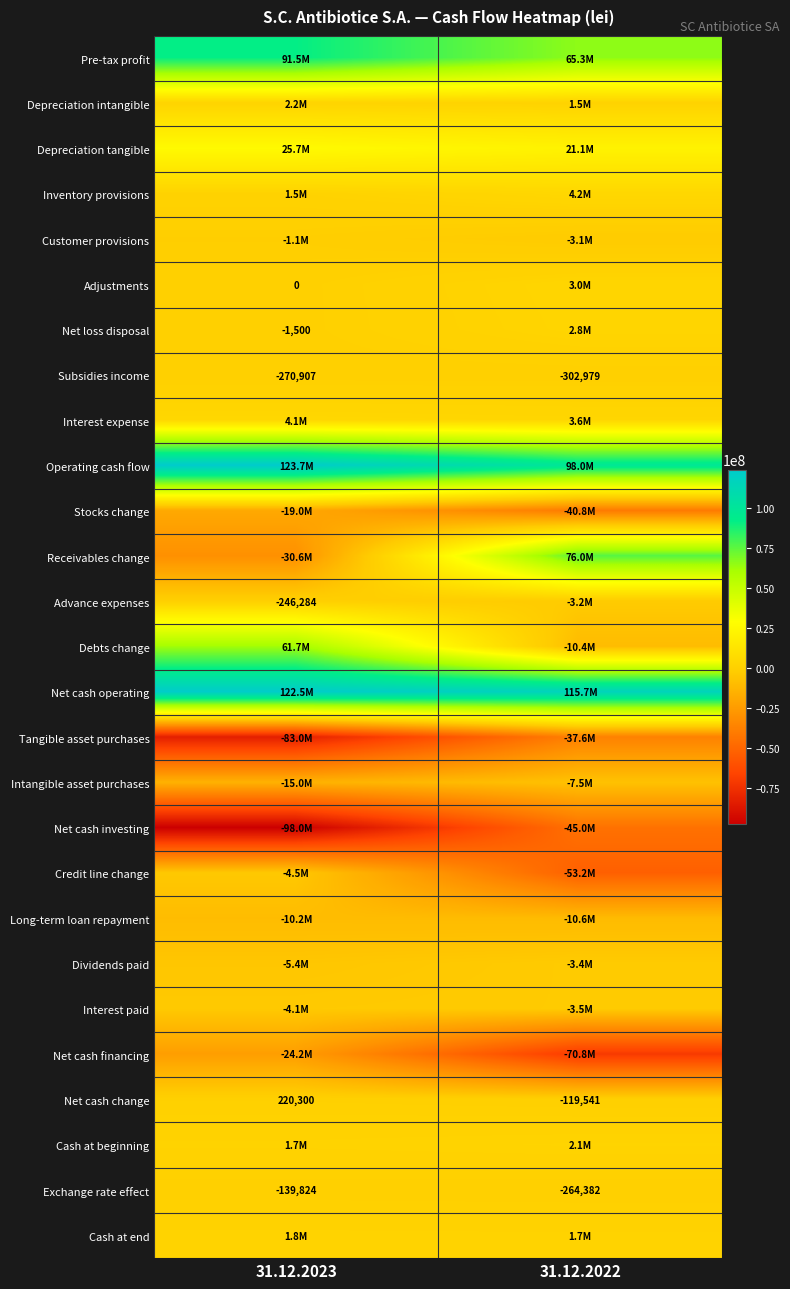

What is the average value of the Subsidies income series?

-286943